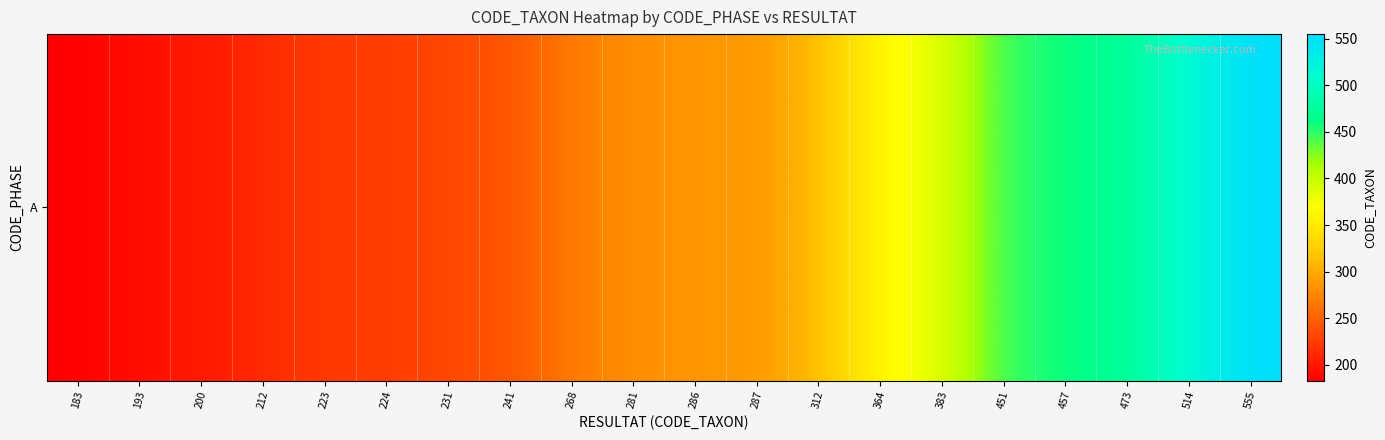

What is the sum of all values?

6338